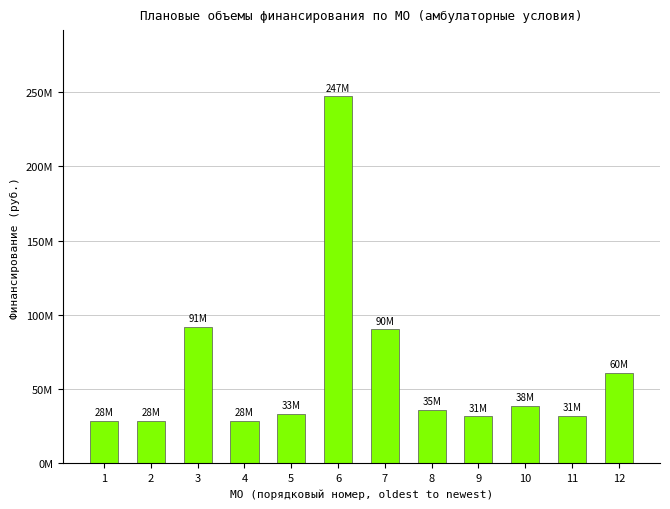

Which label corresponds to the largest value in the chart?

6